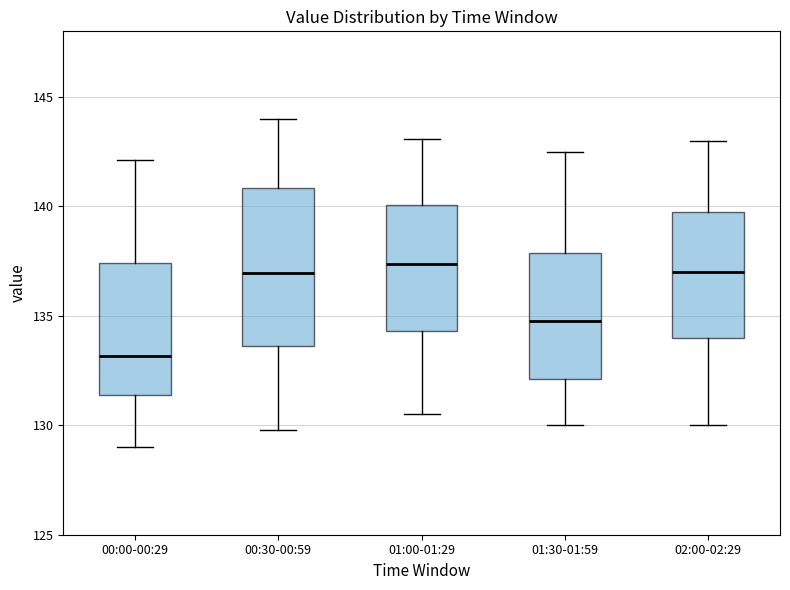

Reading left to right, transcribe this box plot: for each box, give where its median line is, the range the box spans, and where its two whiskers end, as read against the y-axis. The values are not printed on the chart, so give them approximately, as read against the axis.

00:00-00:29: median 133.0, box 131.5 to 137.5, whiskers 129.0 to 142.0
00:30-00:59: median 137.0, box 133.5 to 141.0, whiskers 130.0 to 144.0
01:00-01:29: median 137.5, box 134.5 to 140.0, whiskers 130.5 to 143.0
01:30-01:59: median 135.0, box 132.0 to 138.0, whiskers 130.0 to 142.5
02:00-02:29: median 137.0, box 134.0 to 140.0, whiskers 130.0 to 143.0